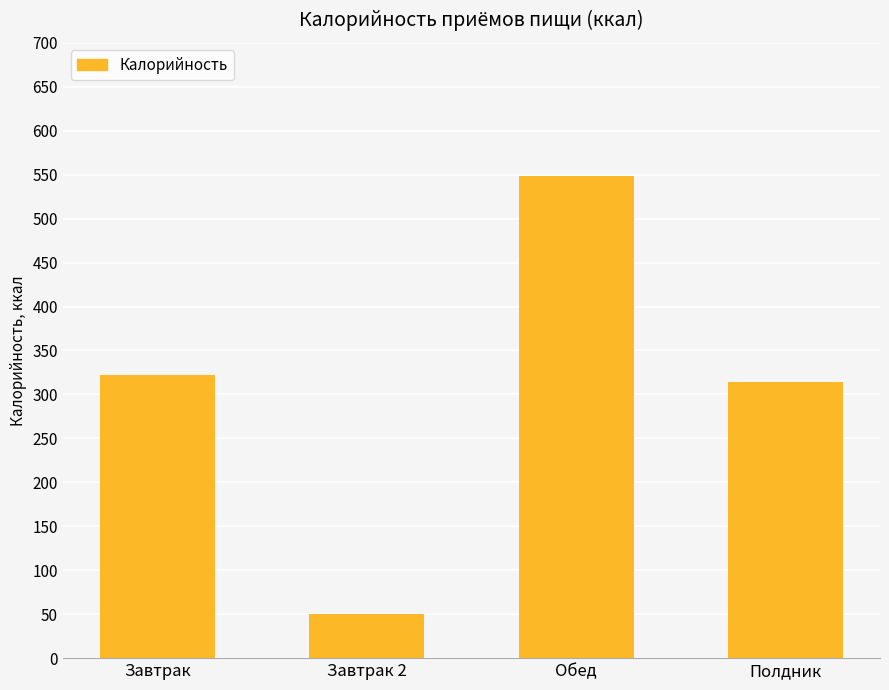

The chart shows a value of 50 at Завтрак 2. True or false?

True